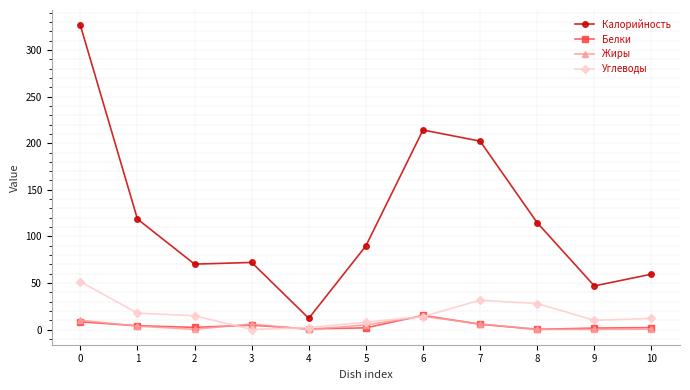

True or false: Белки and Калорийность intersect in this chart.

False